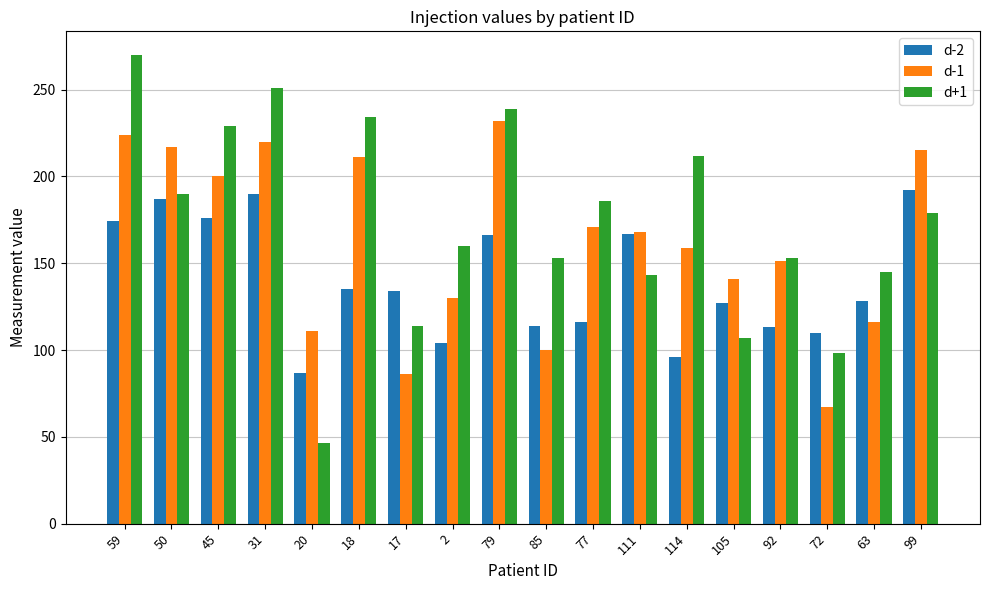

What is the difference between the second highest and minimum values in the d-2 series?

103.4